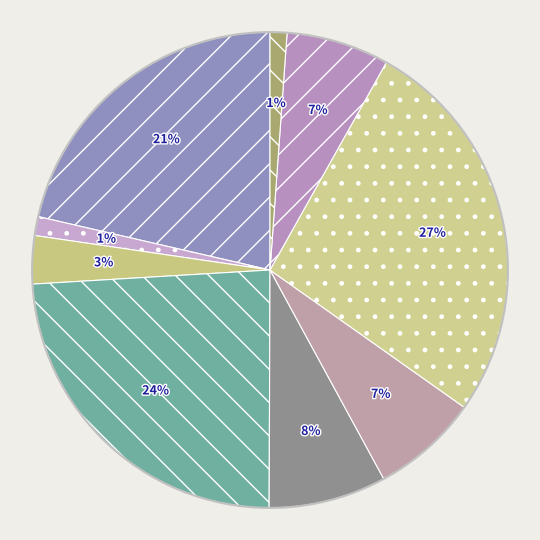

Rank the categories by value from highest to lowest.

Плов из птицы, фрукты свежие (яблоко), Запеканка из творога с повидлом, Салат из тертой моркови с яблоком, Суп-пюре из бобовых, Чай с сахаром, Хлеб пшеничный, чай с сахаром, Хлеб ржаной